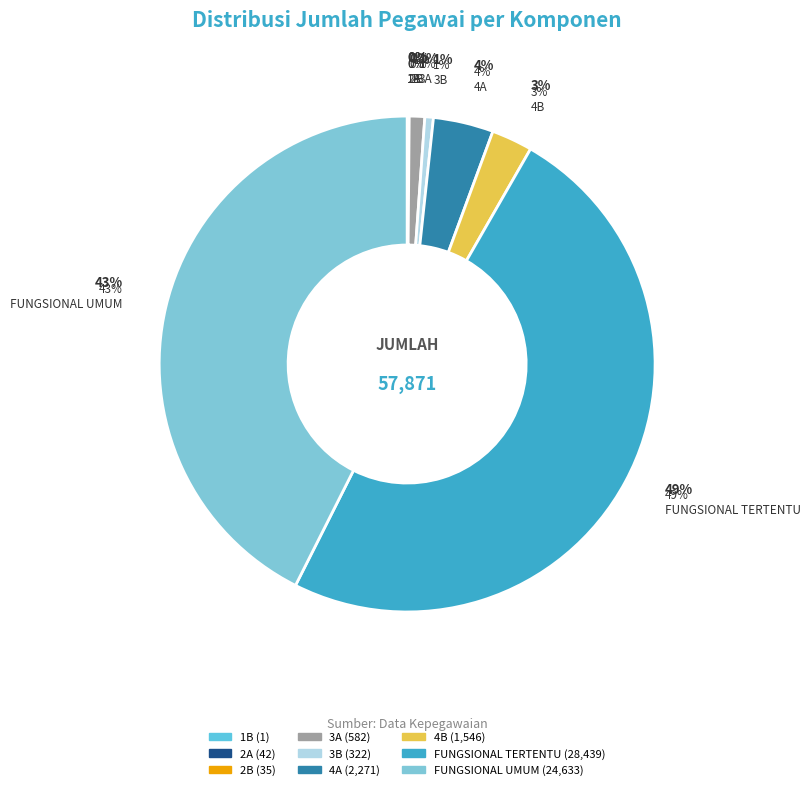

The FUNGSIONAL TERTENTU slice represents 34% of the pie. True or false?

False